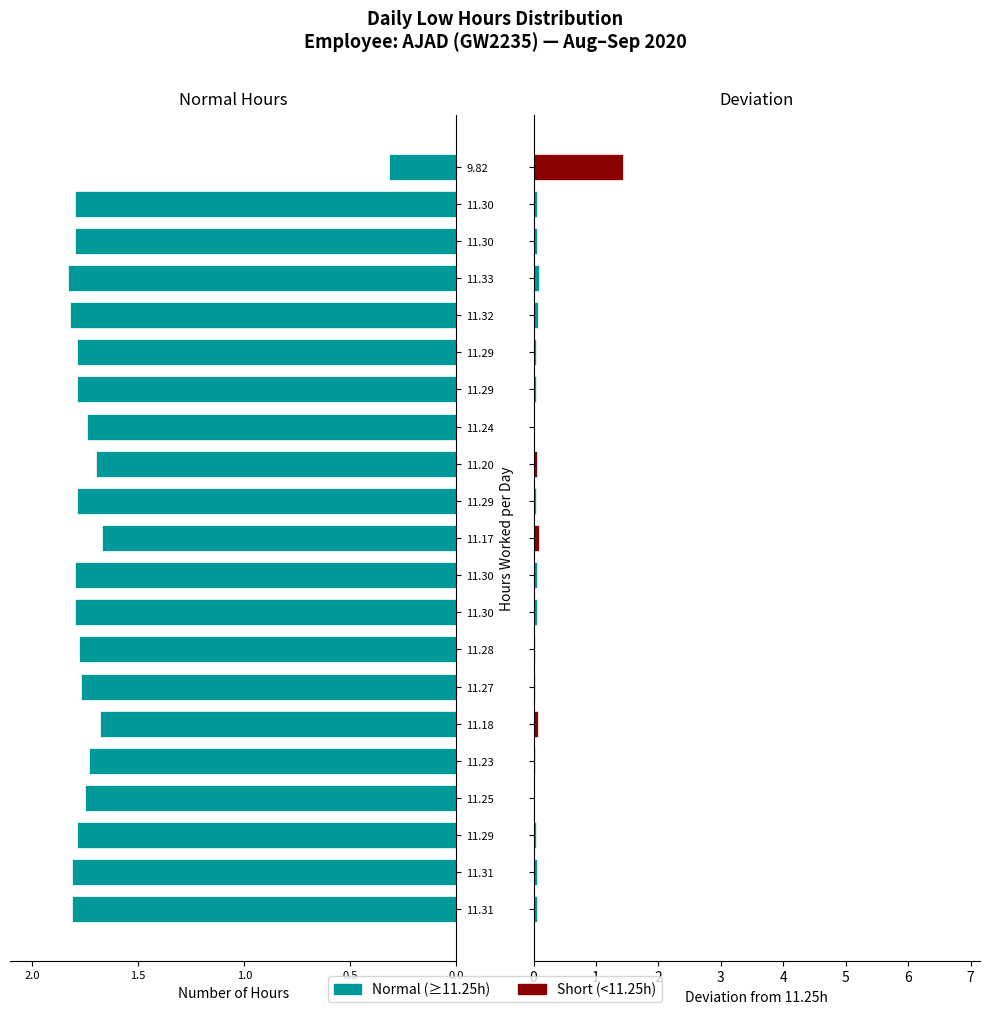

The chart shows a value of -1.7 at 11.17. True or false?

True